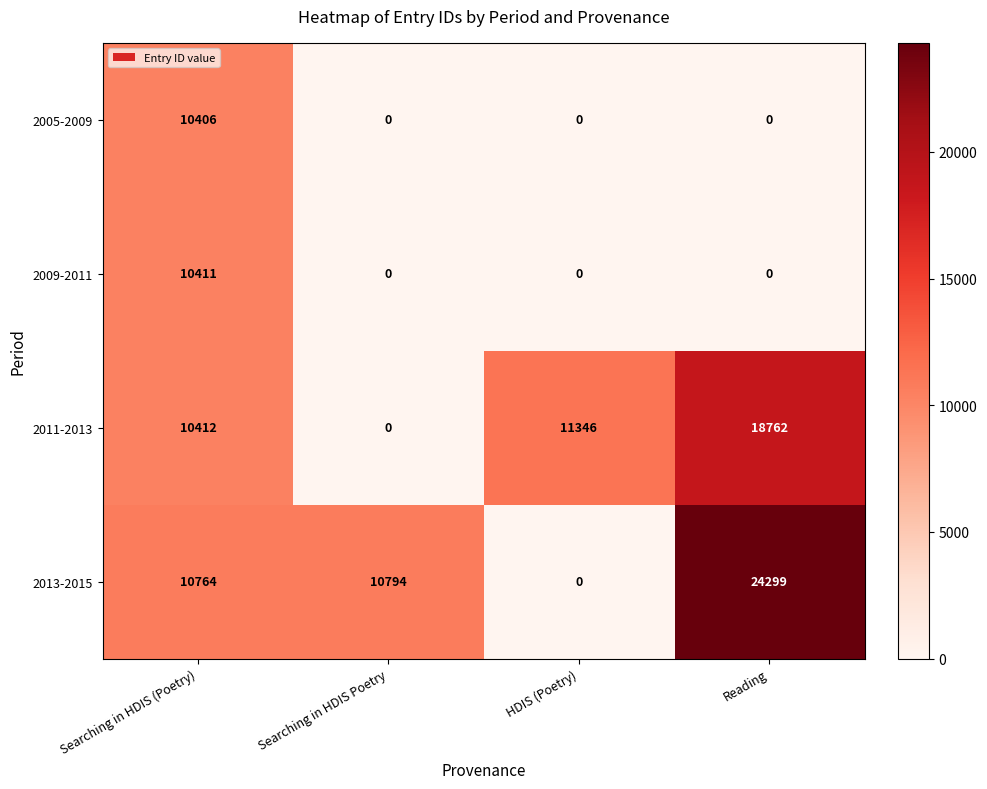

Is it true that 2009-2011 equals 3756 at HDIS (Poetry)?

False